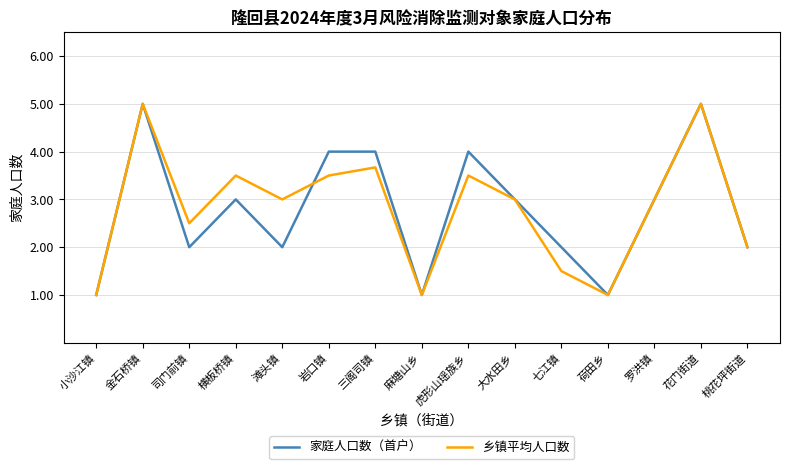

Read the 乡镇平均人口数 value at 滩头镇.

3.0